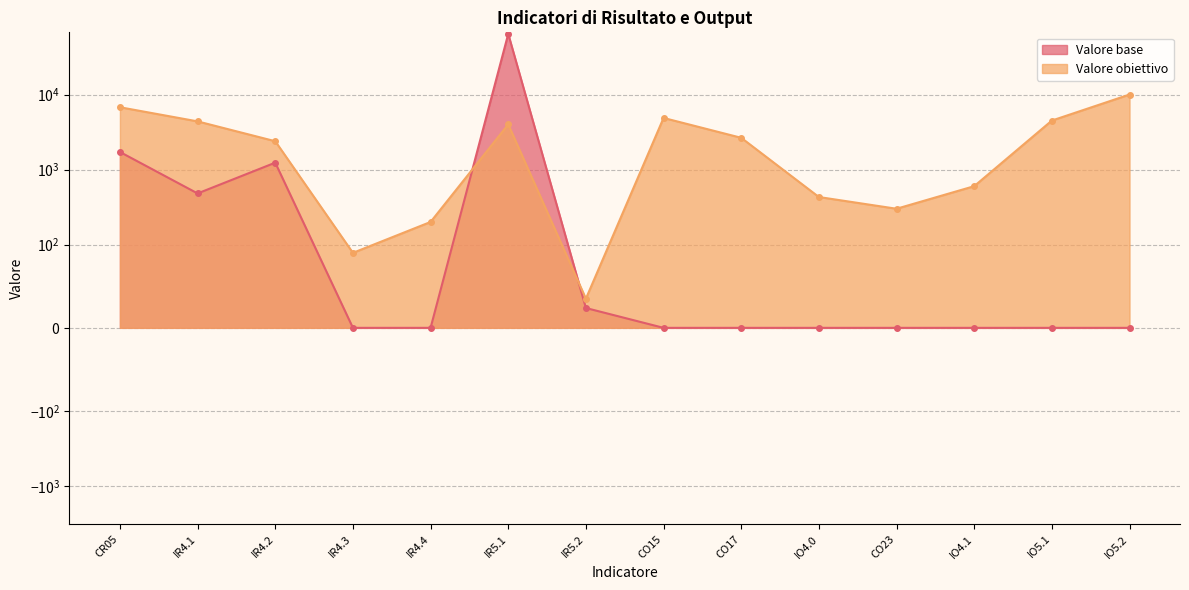

Where is the first local minimum for Valore base?

IR4.1